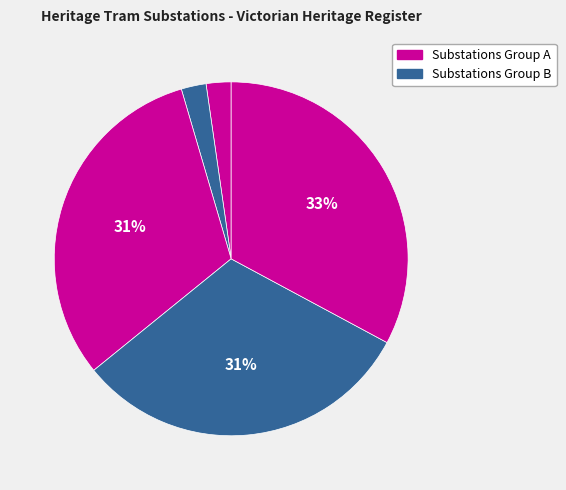

How many slices are in this pie chart?

5